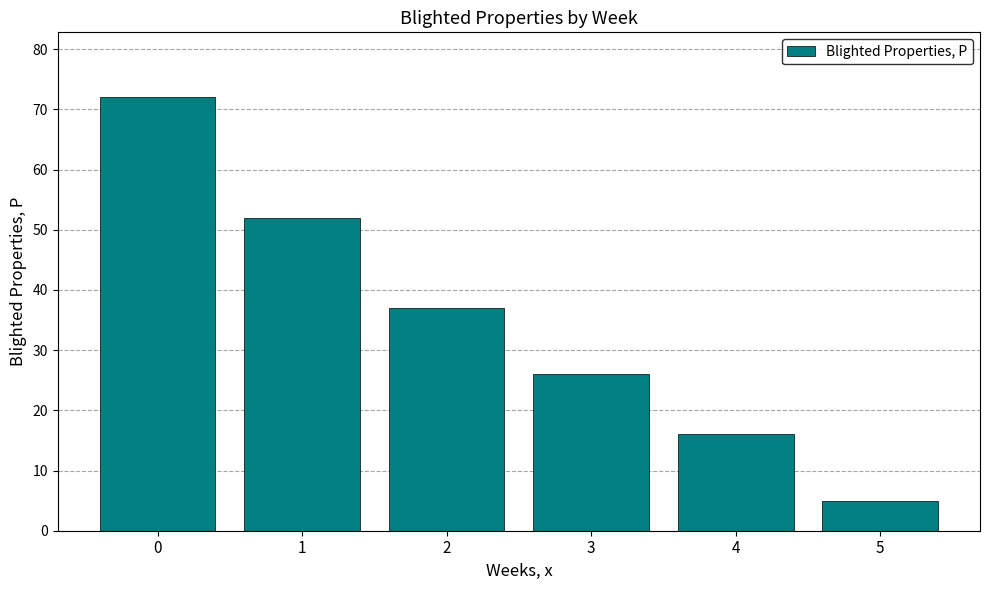

Which category has the lowest value across all series?

5